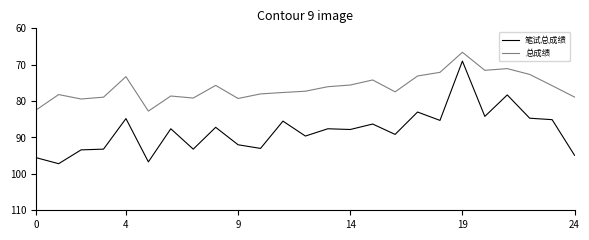

Rank the series by their average value, from highest to lowest.

笔试总成绩, 总成绩